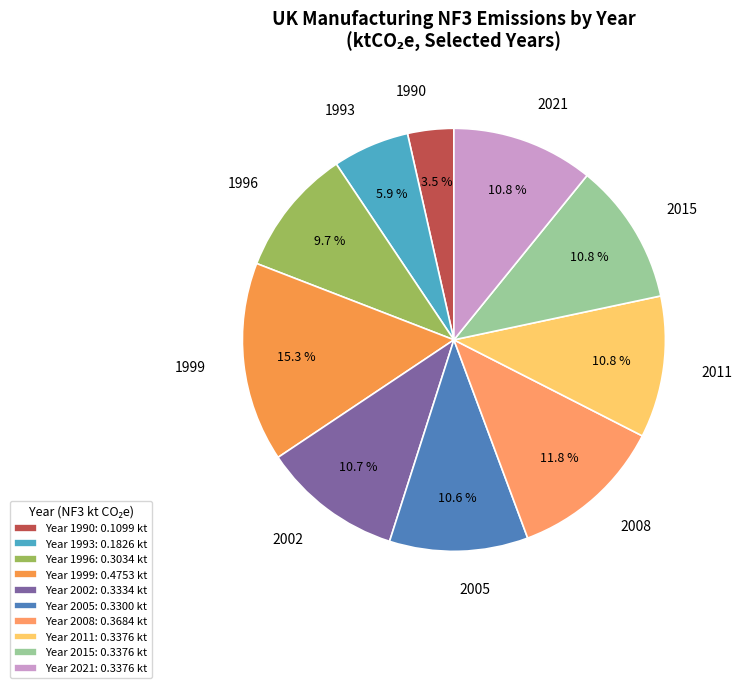

Is there a majority slice in this chart?

No